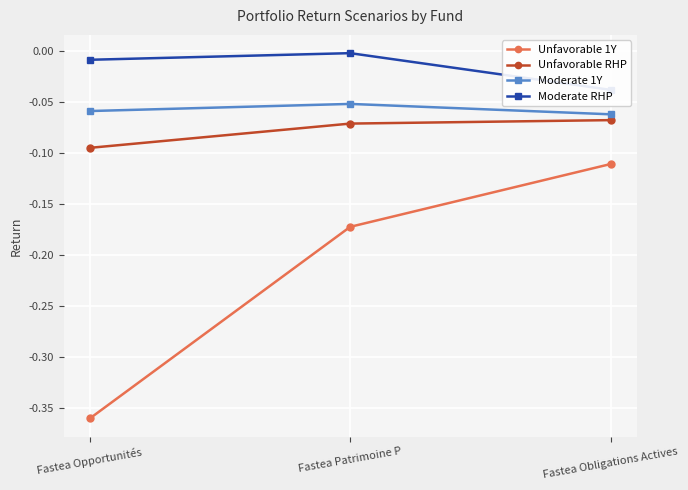

Is this an area chart (filled region under the line)?

No